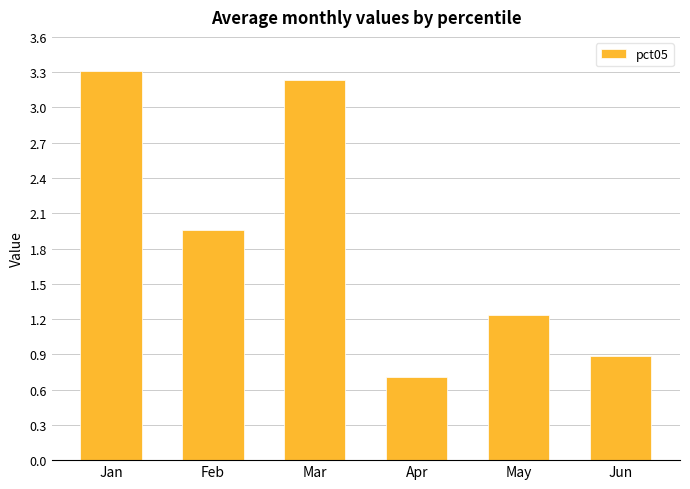

What is the sum of the values at Jun and May?

2.1